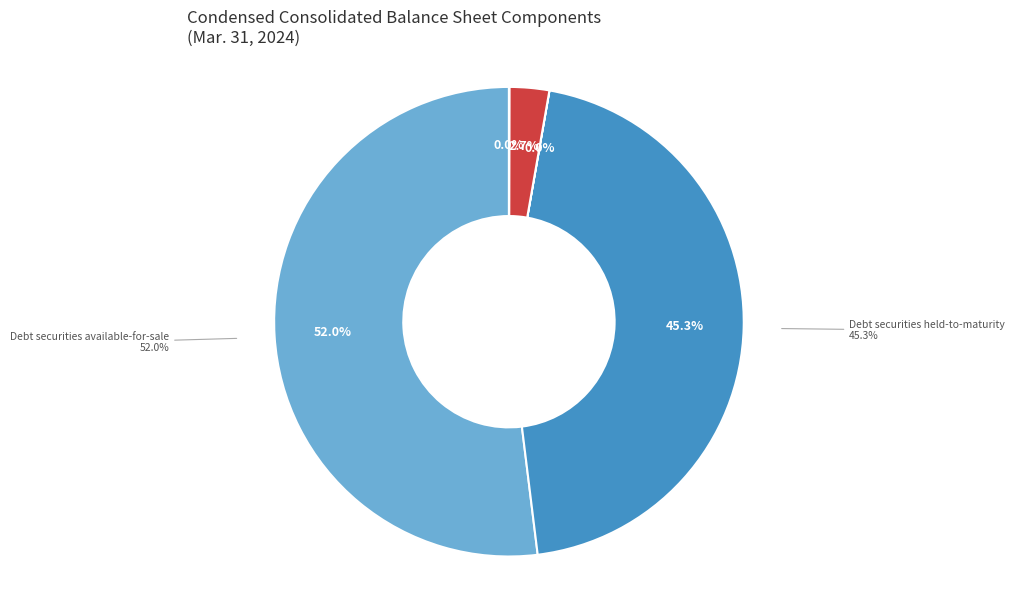

Which category has the smallest portion of the pie?

Preferred stock liquidation preference